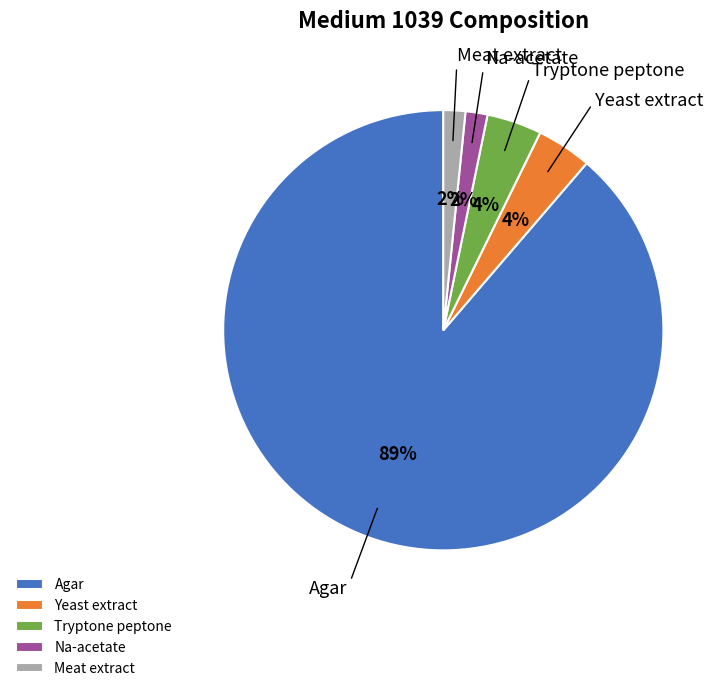

To the nearest percent, what portion does Na-acetate represent?

2%